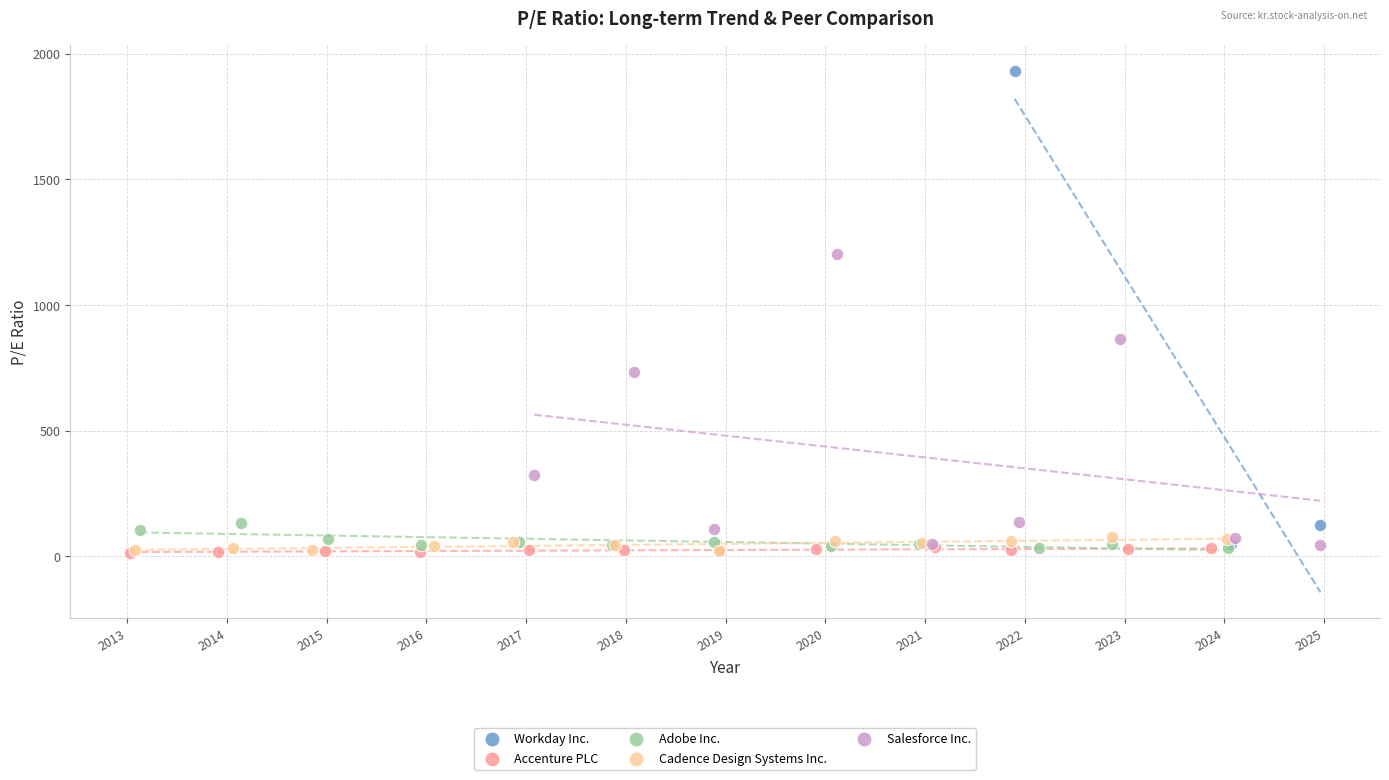

Which series has the largest Y range (max minus min)?

Workday Inc.